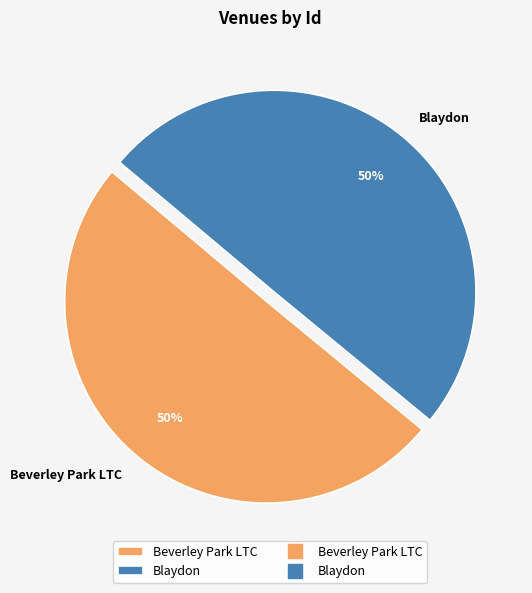

Is the sum of Beverley Park LTC and Blaydon greater than half?

Yes